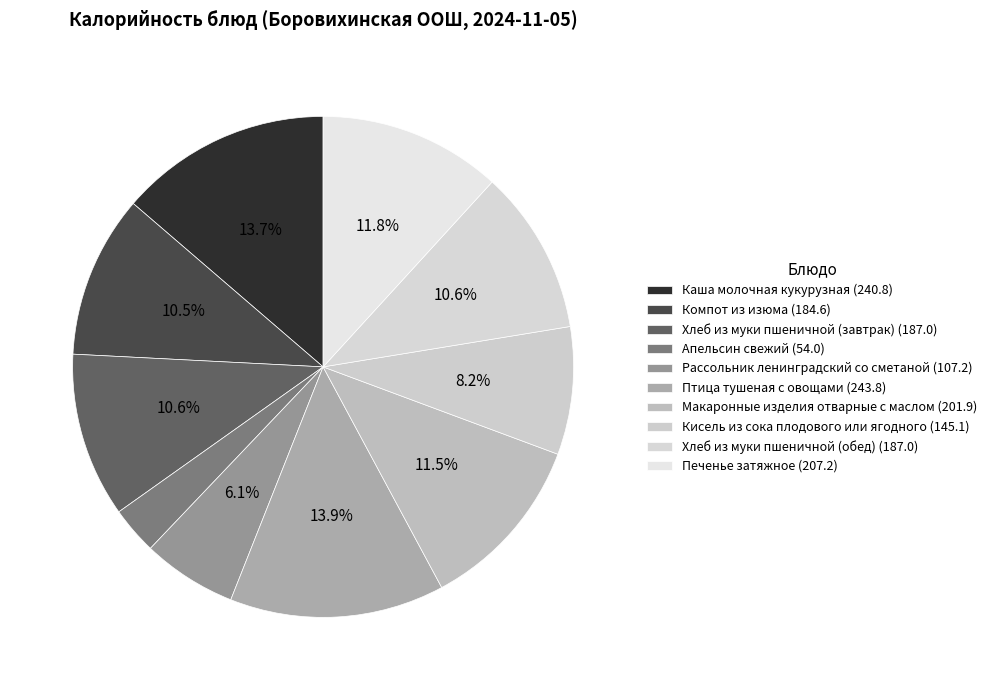

To the nearest percent, what portion does Кисель из сока плодового или ягодного represent?

8%